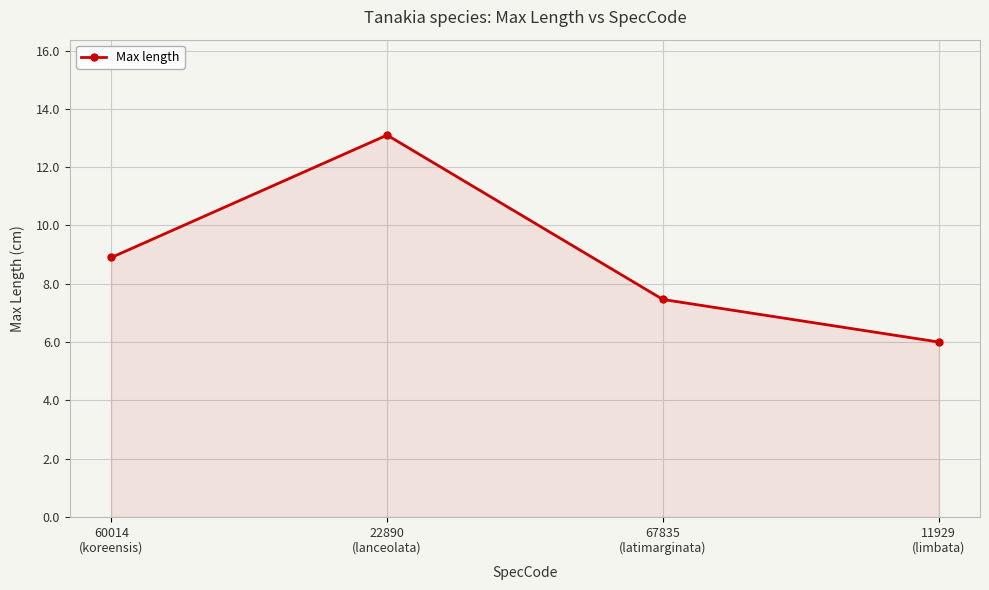

Which category has the lowest value across all series?

11929
(limbata)